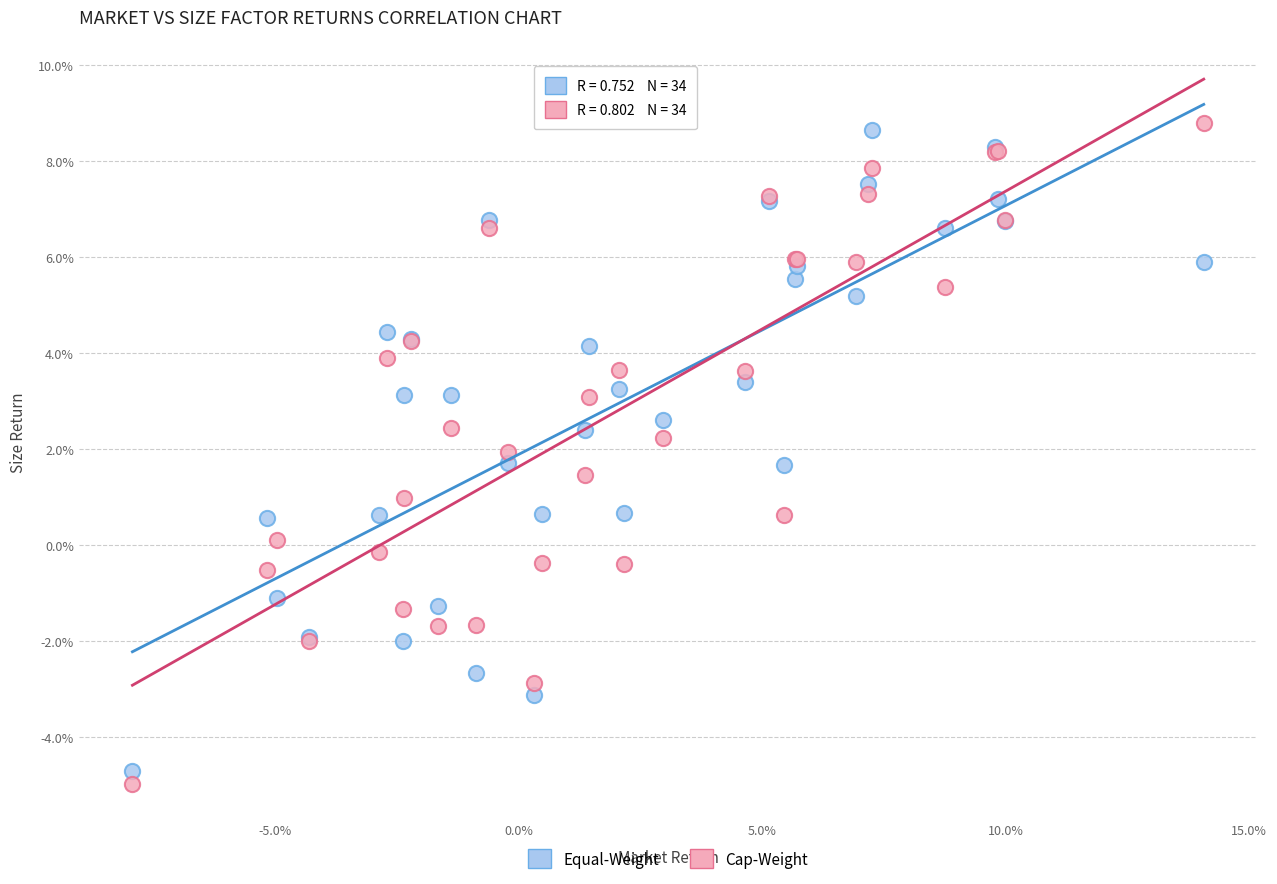

Which series contains the highest Y value?

Cap-Weight